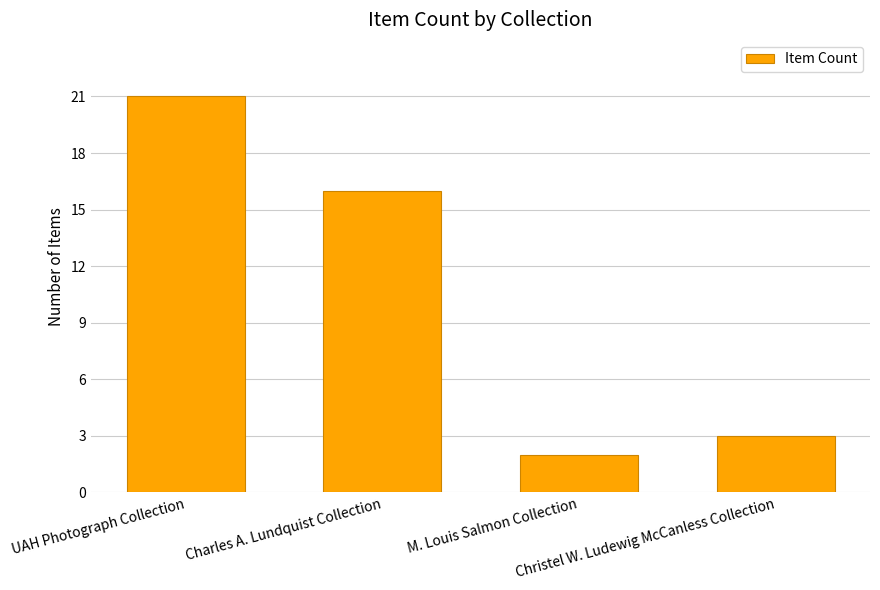

The value at Charles A. Lundquist Collection is 26. True or false?

False